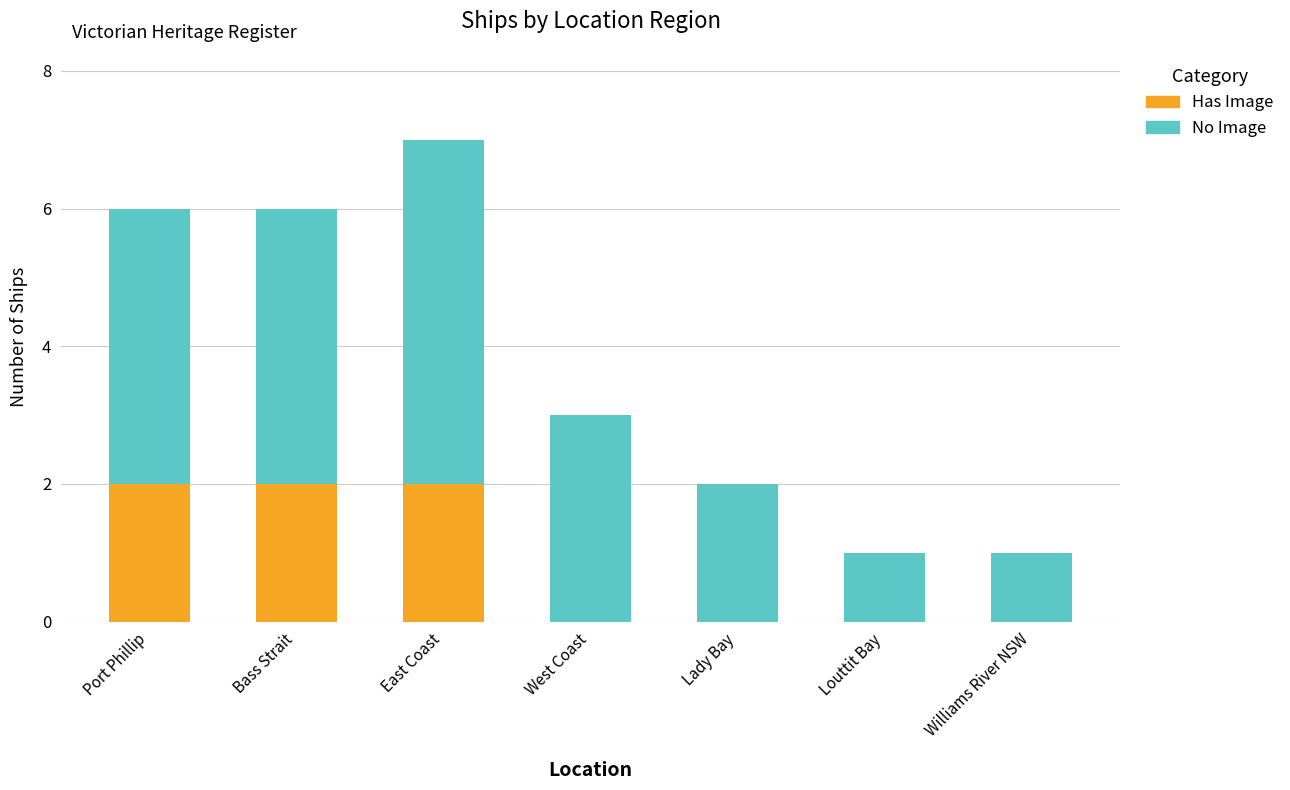

At which category is the sum across all series the highest?

East Coast